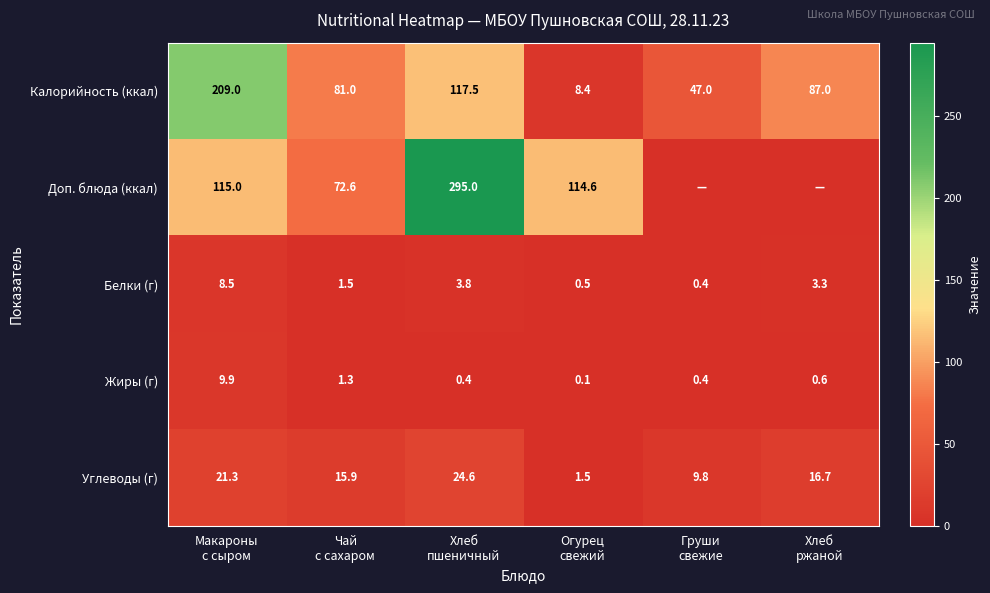

What is the difference between the second highest and minimum values in the Жиры (г) series?

1.2